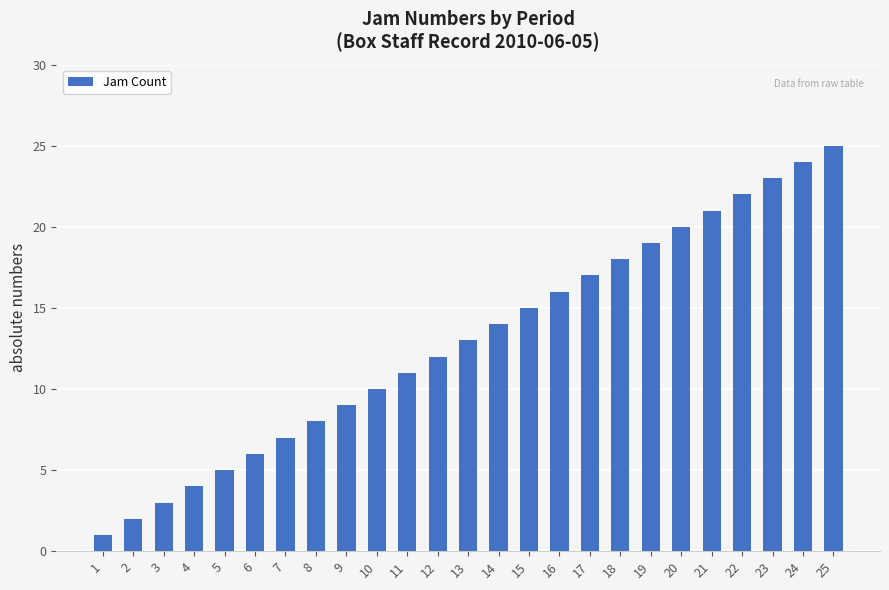

List the labels in order of value, largest first.

25, 24, 23, 22, 21, 20, 19, 18, 17, 16, 15, 14, 13, 12, 11, 10, 9, 8, 7, 6, 5, 4, 3, 2, 1